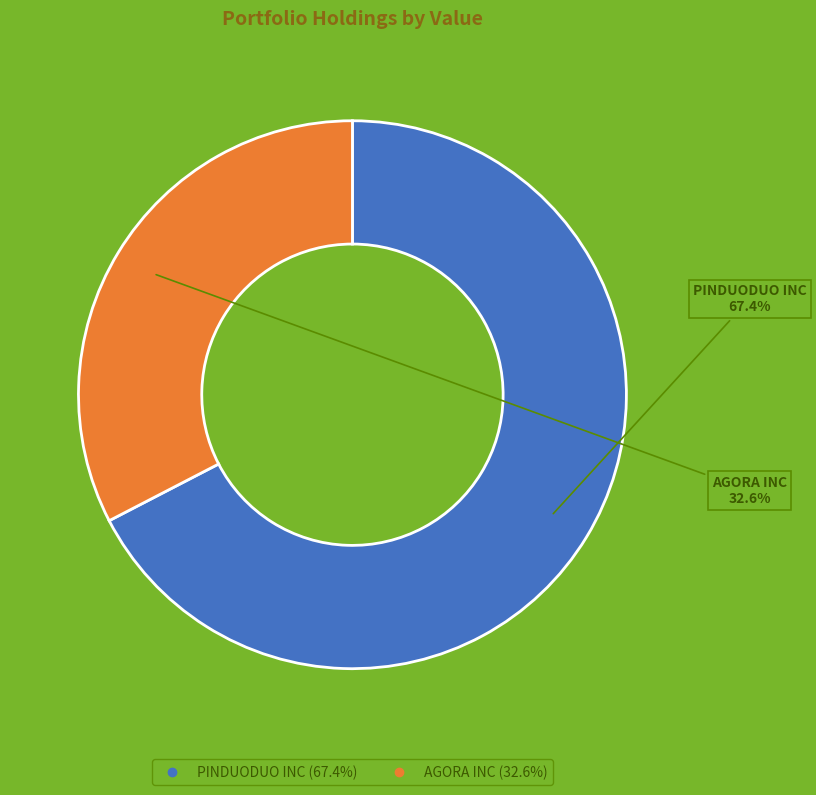

How many segments does this pie chart have?

2